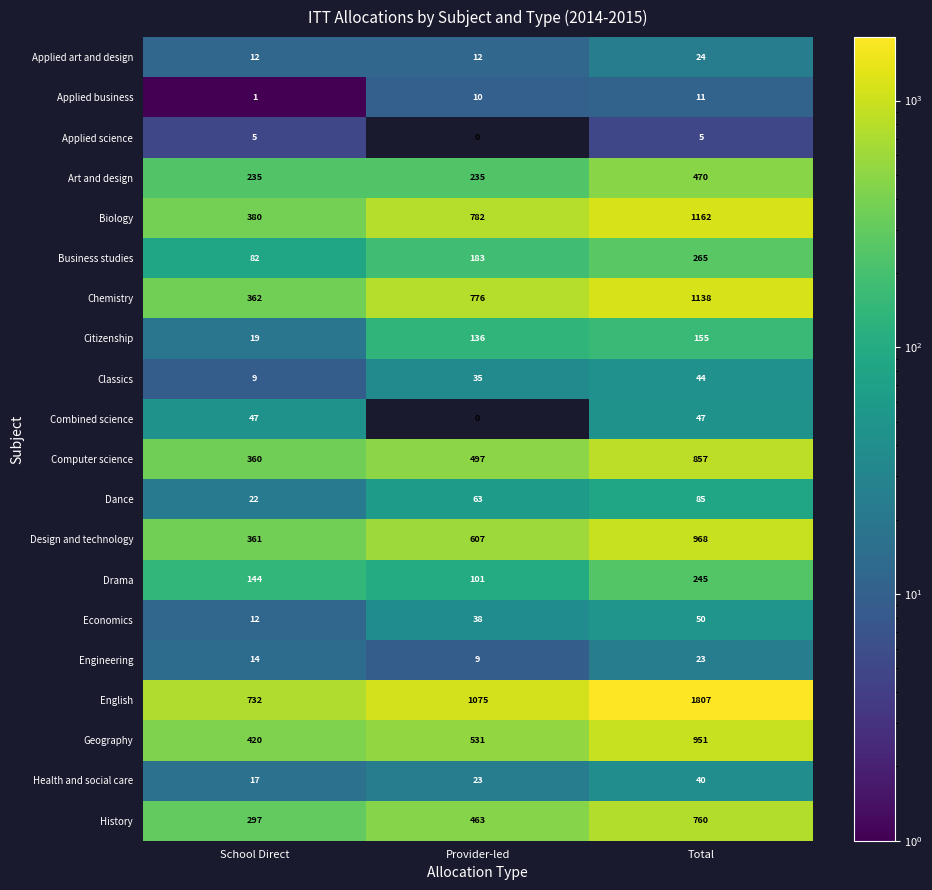

What is the spread (max minus min) of values at Provider-led?

1075